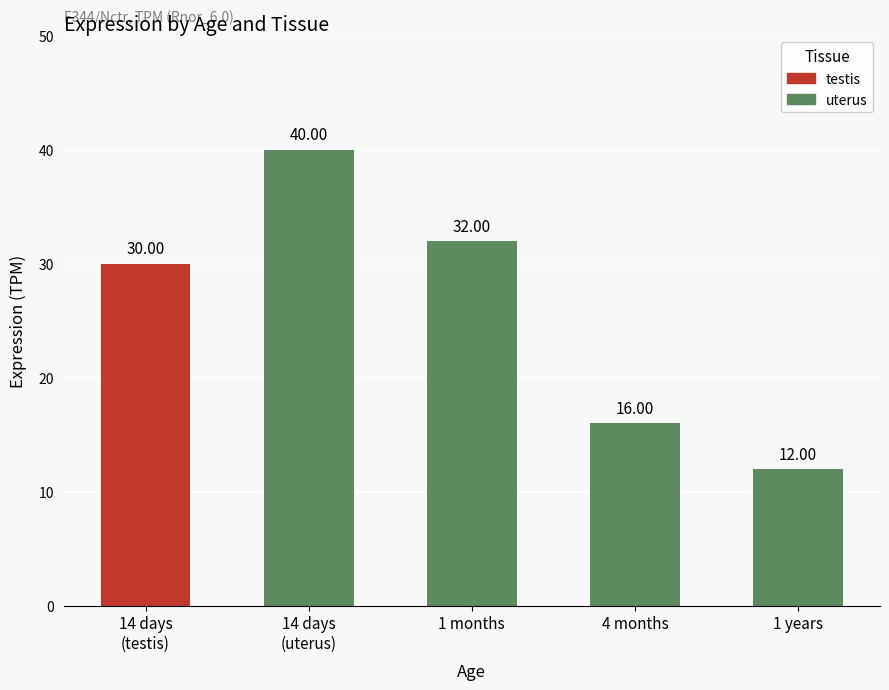

At which category does the chart reach its peak across all series?

14 days
(uterus)